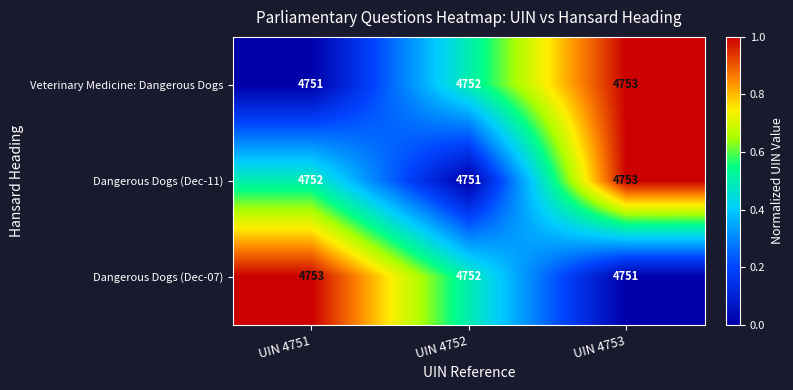

The Veterinary Medicine: Dangerous Dogs series shows 4753 at UIN 4753. True or false?

True